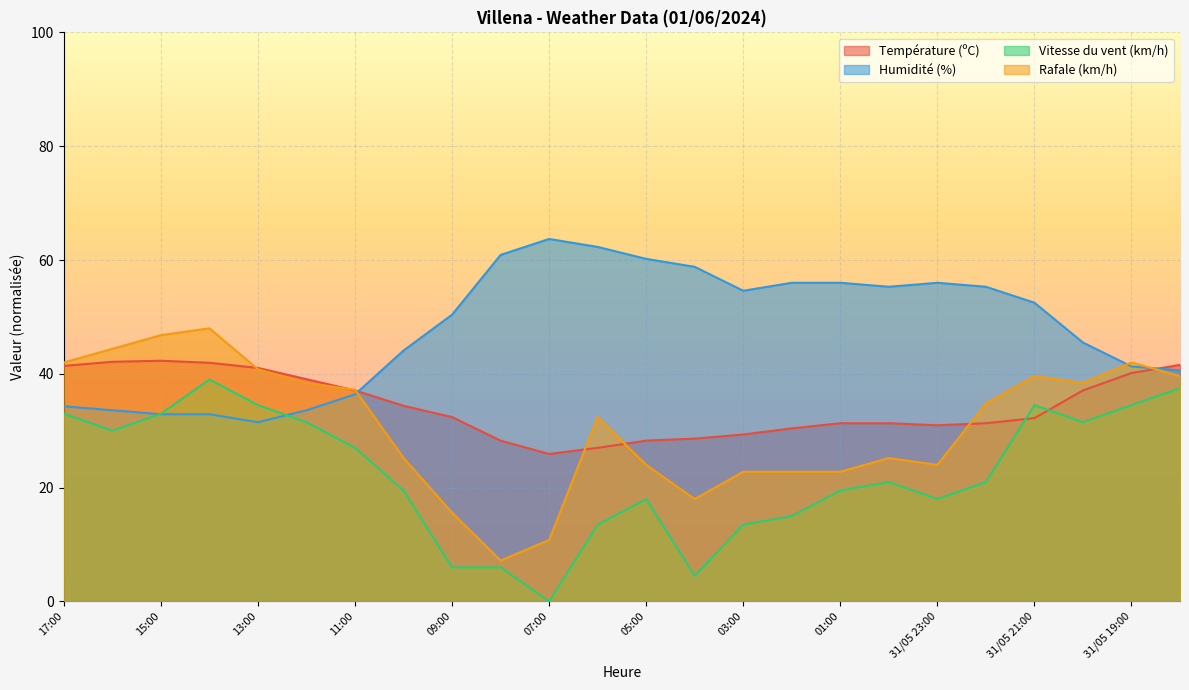

How many values in the Température (ºC) series exceed 32?

13